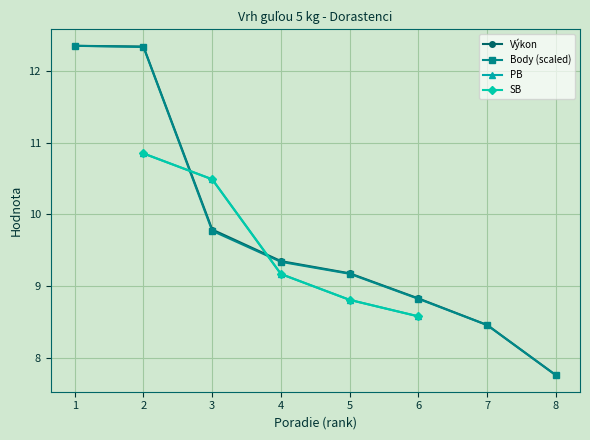

True or false: Body (scaled) has a value of 5.4 at 2.

False